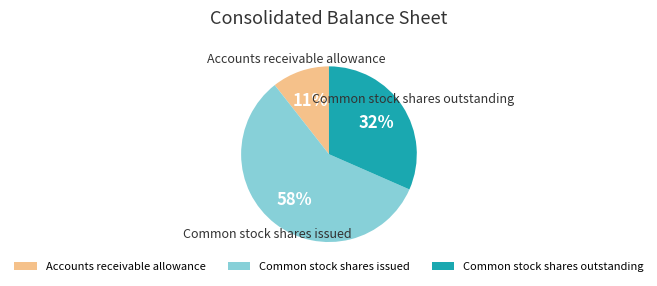

What is the ratio of the value at Accounts receivable allowance to the value at Common stock shares outstanding?

0.3